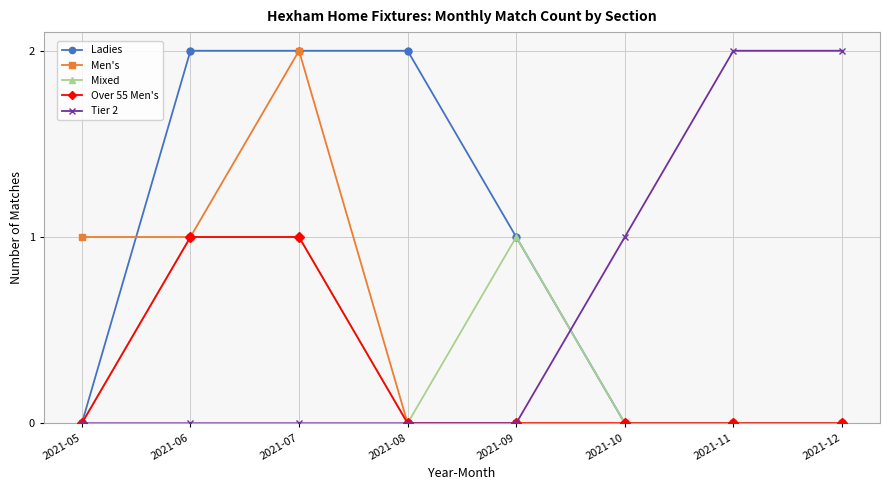

What is the spread (max minus min) of values at 2021-09?

1